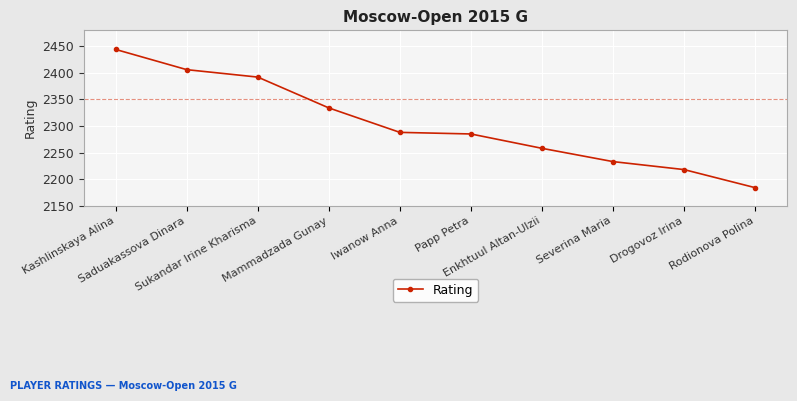

List the labels in order of value, largest first.

Kashlinskaya Alina, Saduakassova Dinara, Sukandar Irine Kharisma, Mammadzada Gunay, Iwanow Anna, Papp Petra, Enkhtuul Altan-Ulzii, Severina Maria, Drogovoz Irina, Rodionova Polina